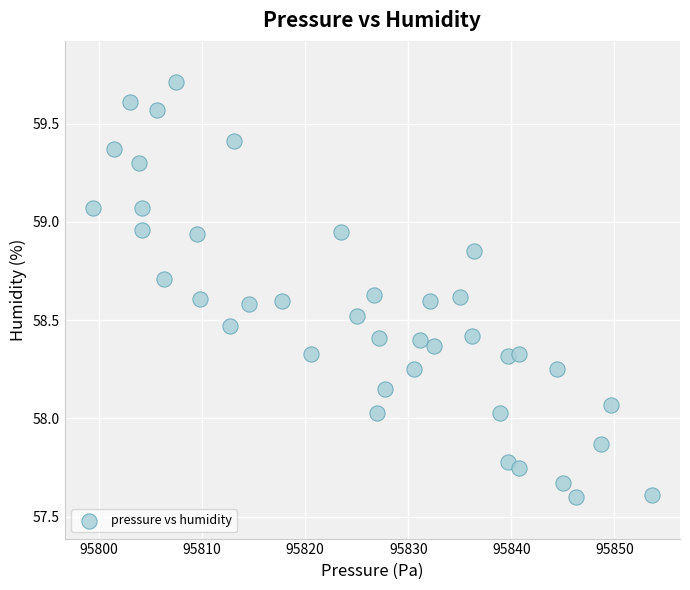

What is the range of Y values (max minus min)?

2.1